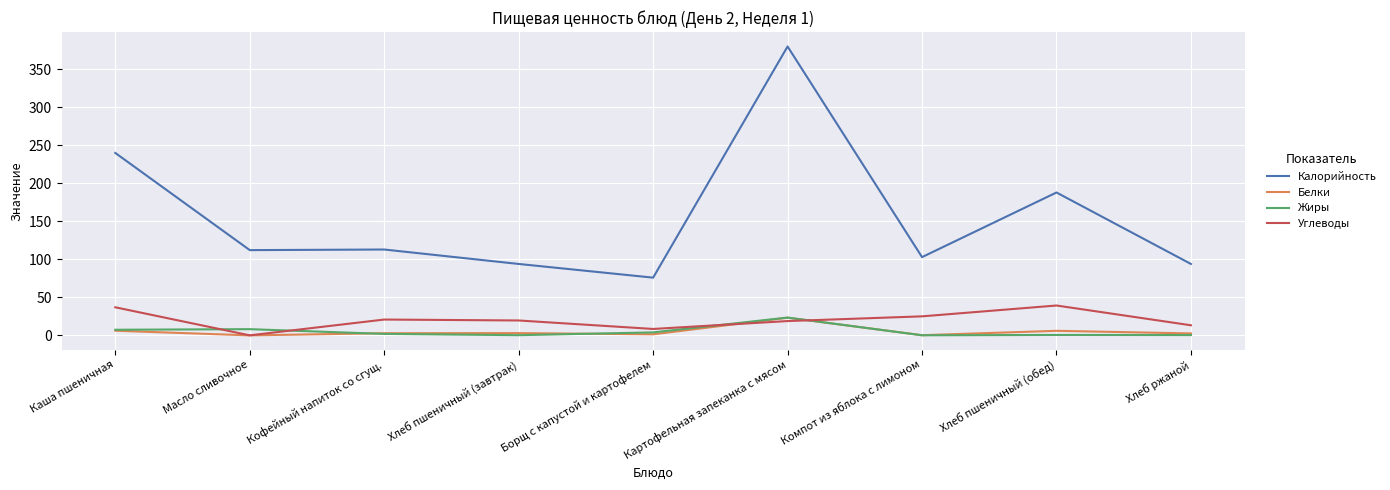

Is it true that Белки equals 23.3 at Картофельная запеканка с мясом?

True